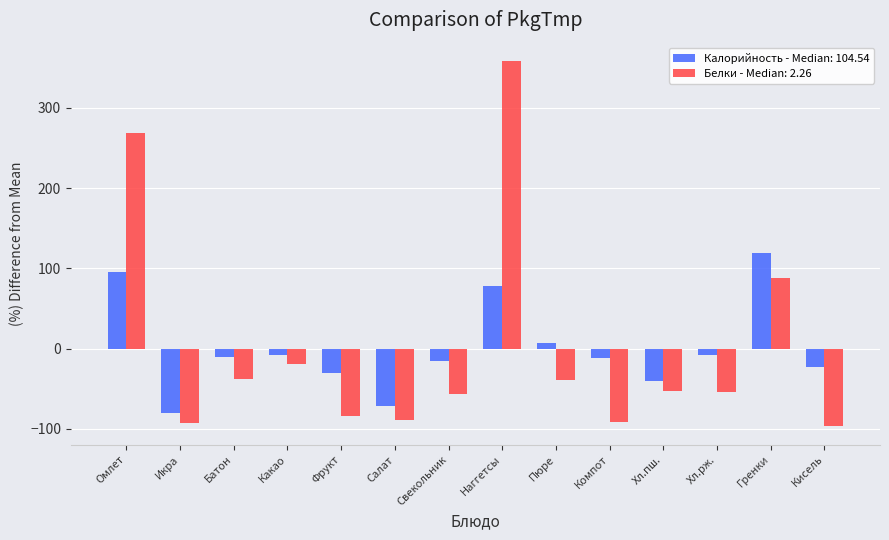

What is the total value across all series at Фрукт?

-114.1